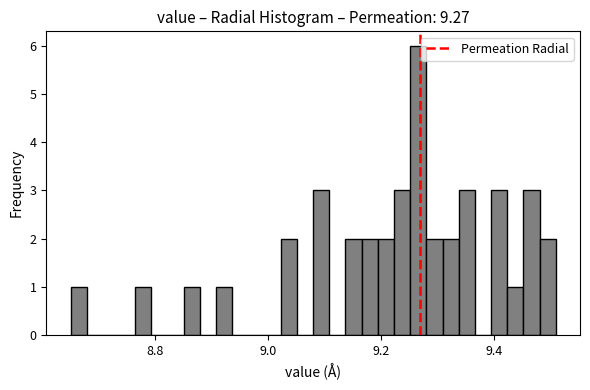

Around what value on the x-axis is the tallest bar? Give the approximate position of its centre, as read against the axis.

9.26